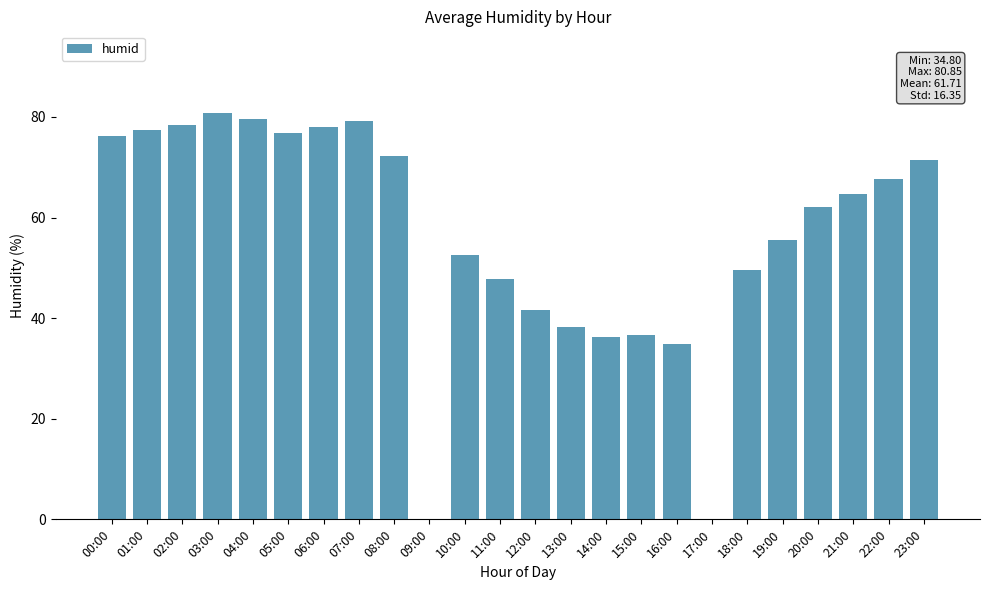

Which has a higher value, 18:00 or 20:00?

20:00